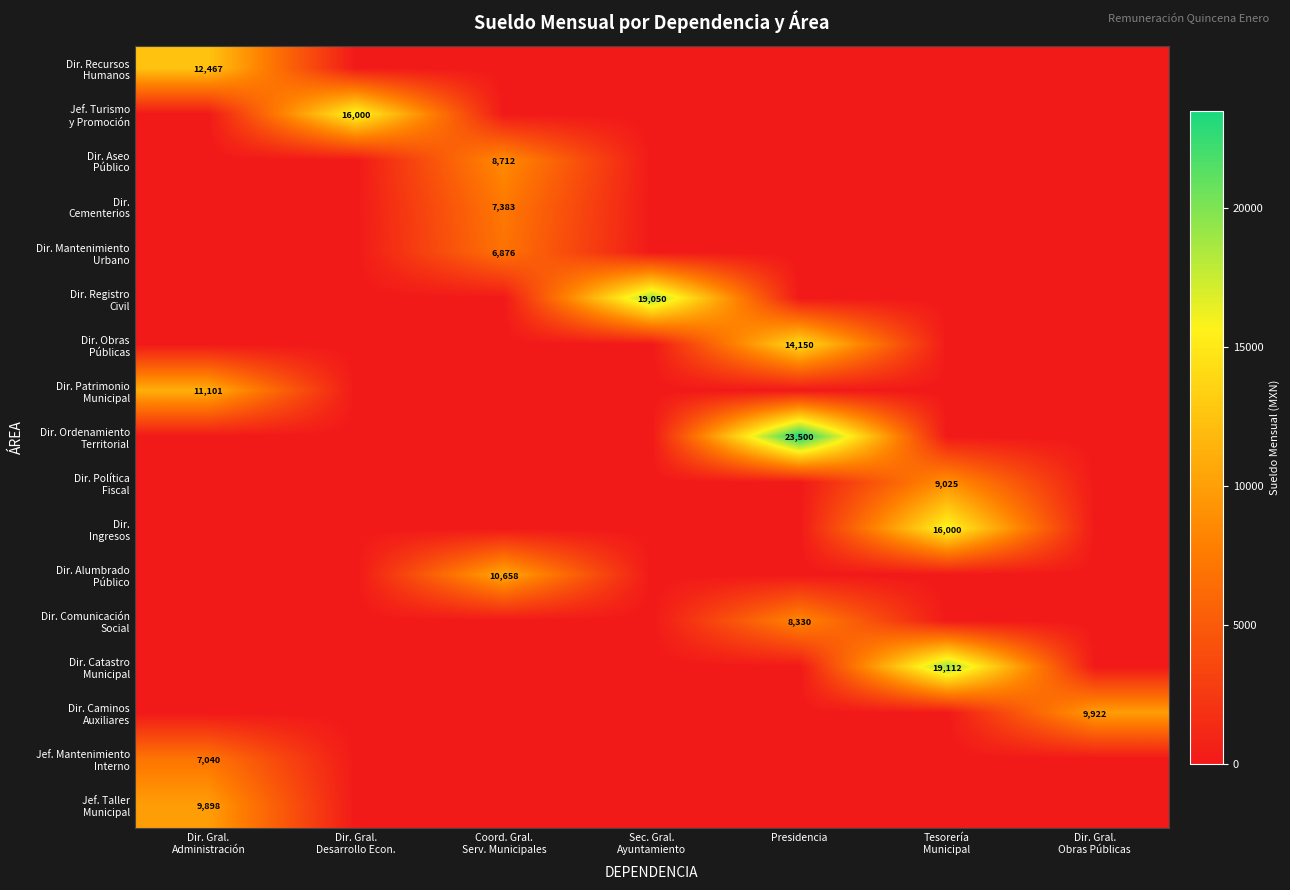

Which has a higher value, Presidencia or Coord. Gral.
Serv. Municipales?

Presidencia